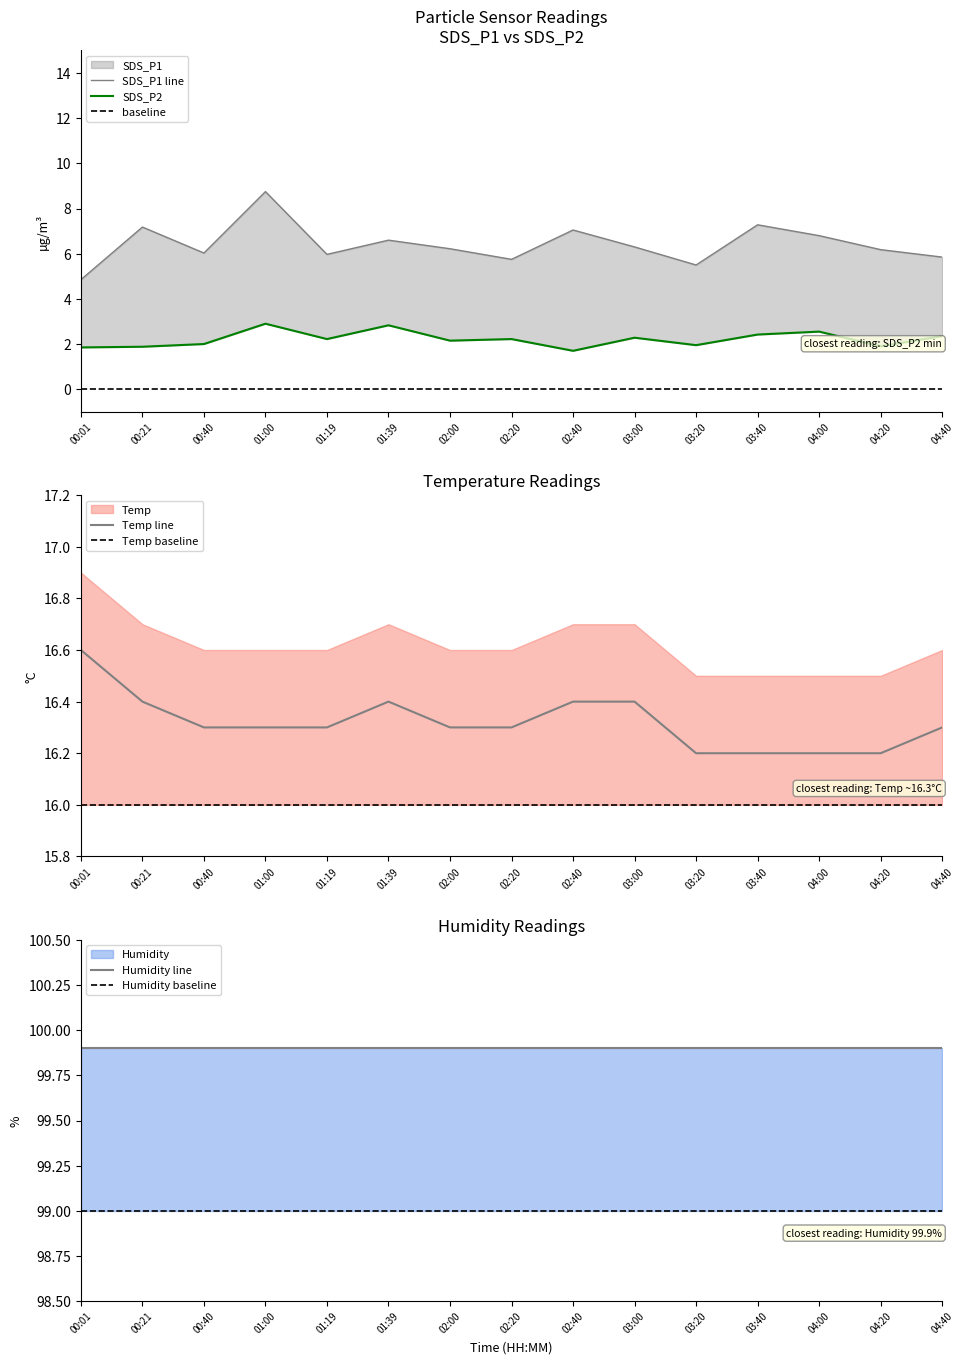

True or false: SDS_P2 and Temp cross at least once.

False